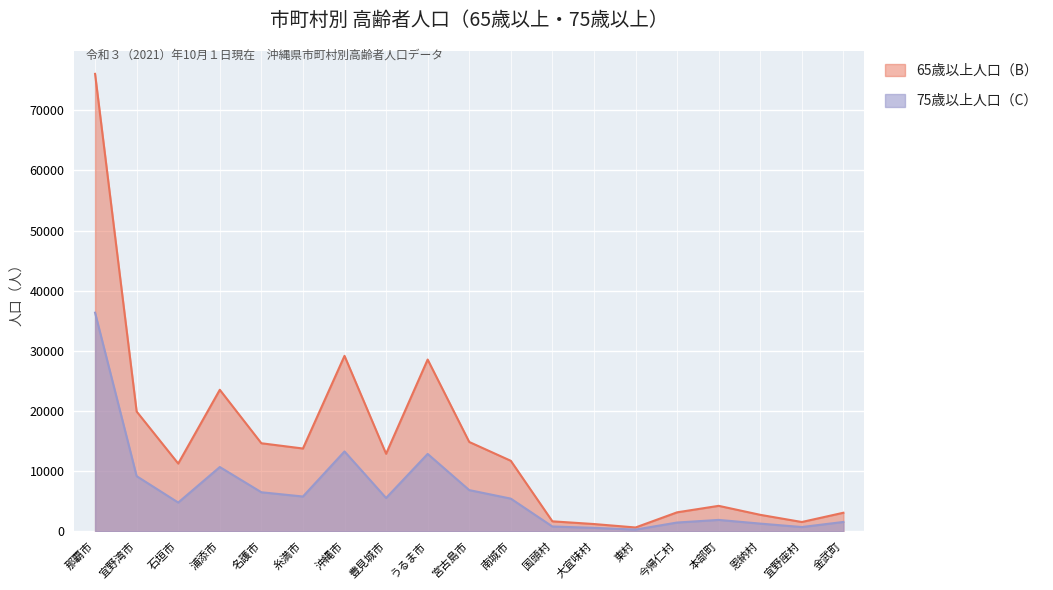

What are all the series names shown in the legend?

65歳以上人口（B）, 75歳以上人口（C）